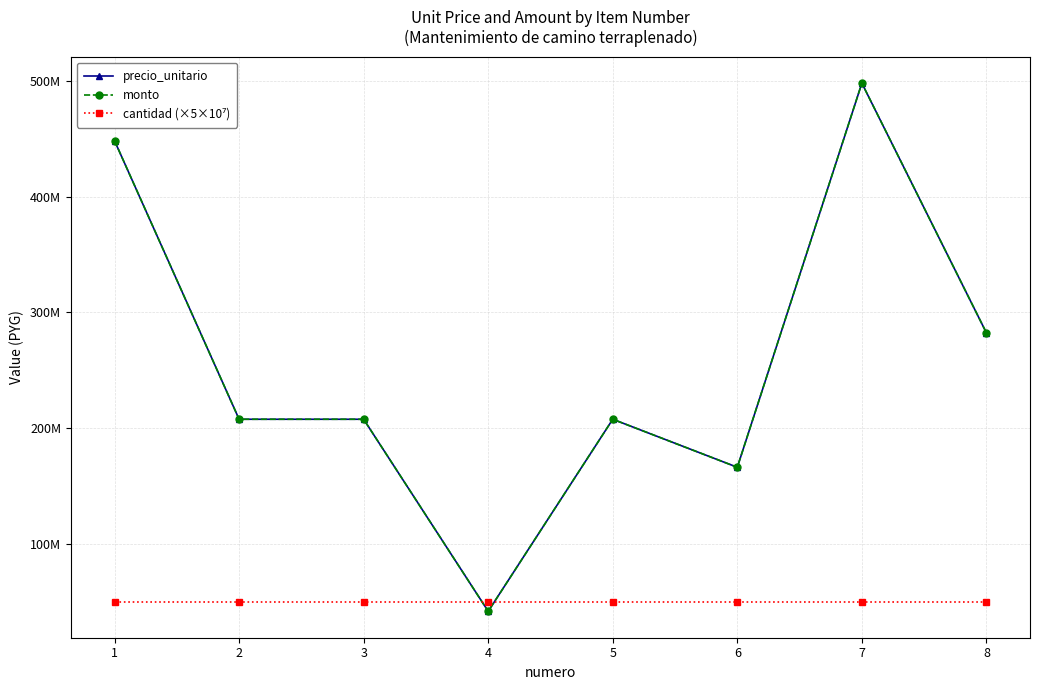

Is the value of cantidad (×5×10⁷) at 5 greater than the value of precio_unitario at 7?

No